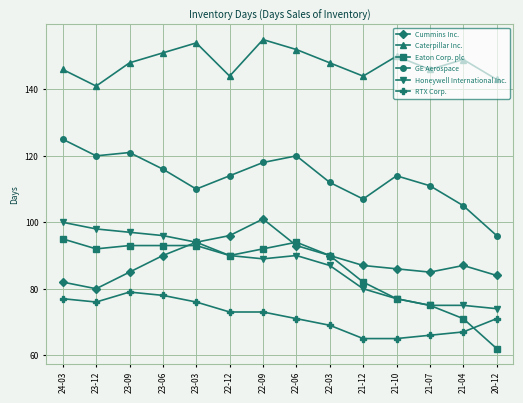

Rank the series by their maximum value, from highest to lowest.

Caterpillar Inc., GE Aerospace, Cummins Inc., Honeywell International Inc., Eaton Corp. plc, RTX Corp.